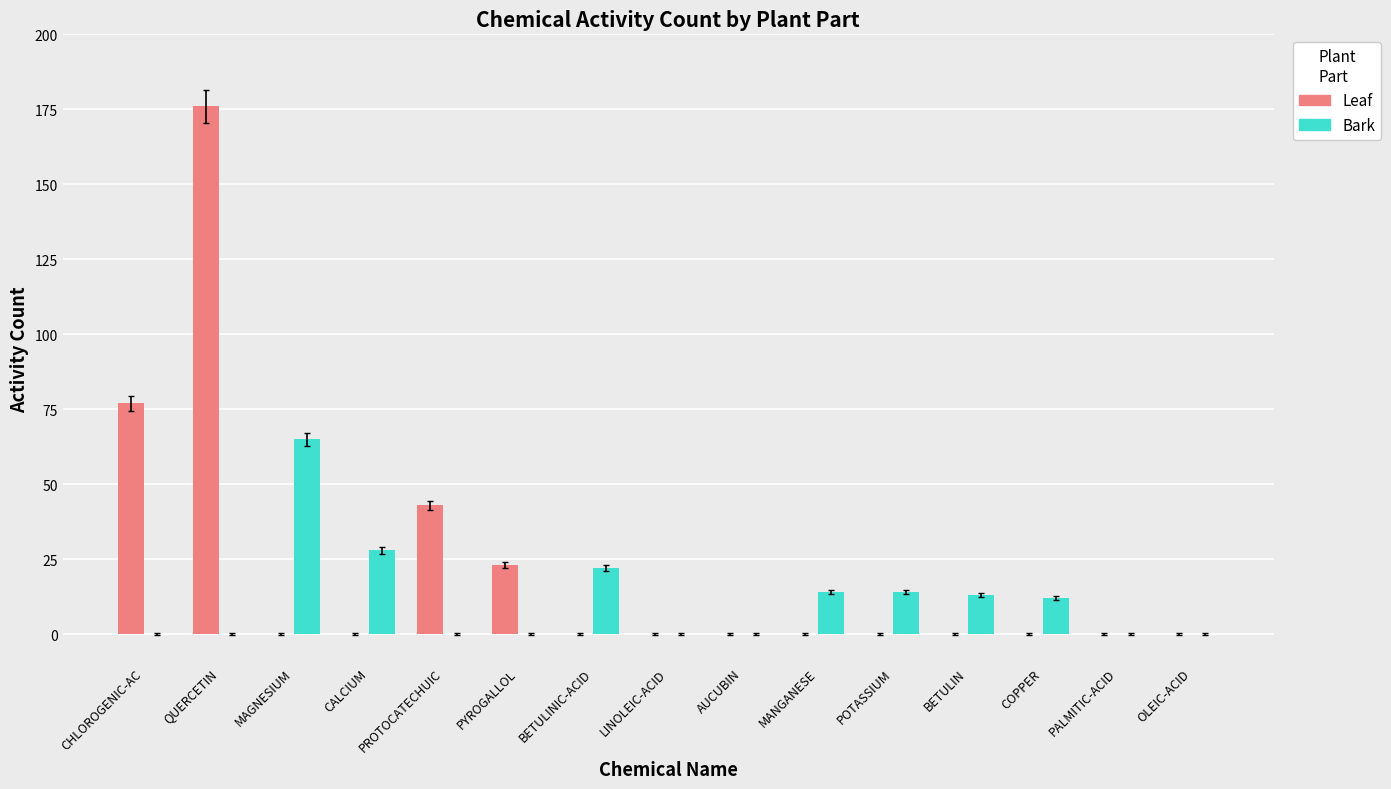

At which label is Leaf closest to 88?

CHLOROGENIC-AC